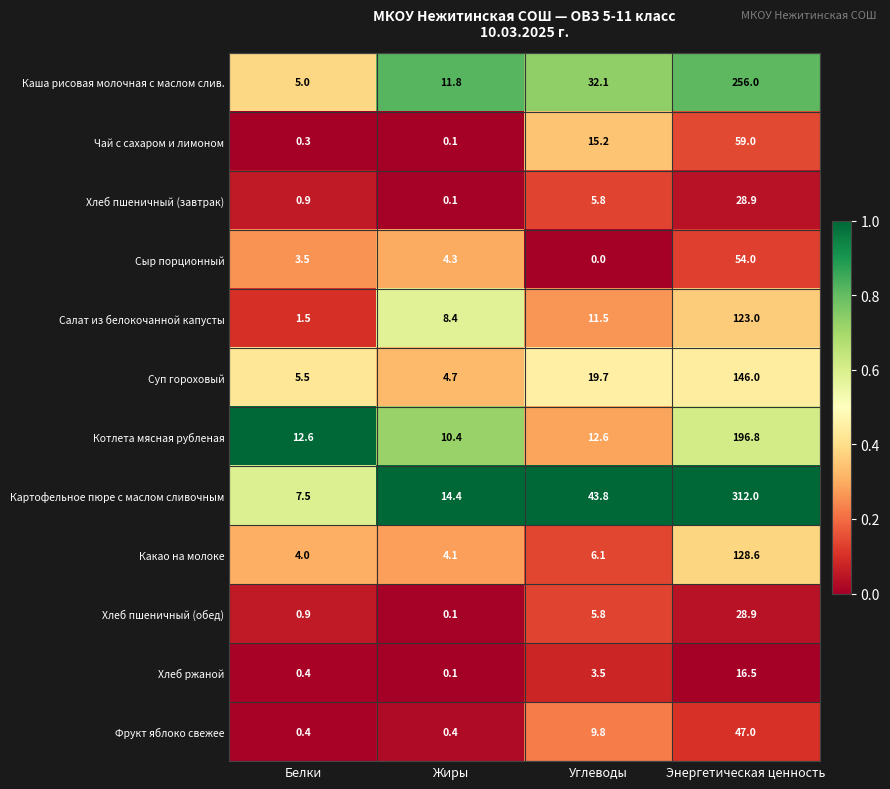

What is the sum of the Какао на молоке values at Жиры and Белки?

8.1